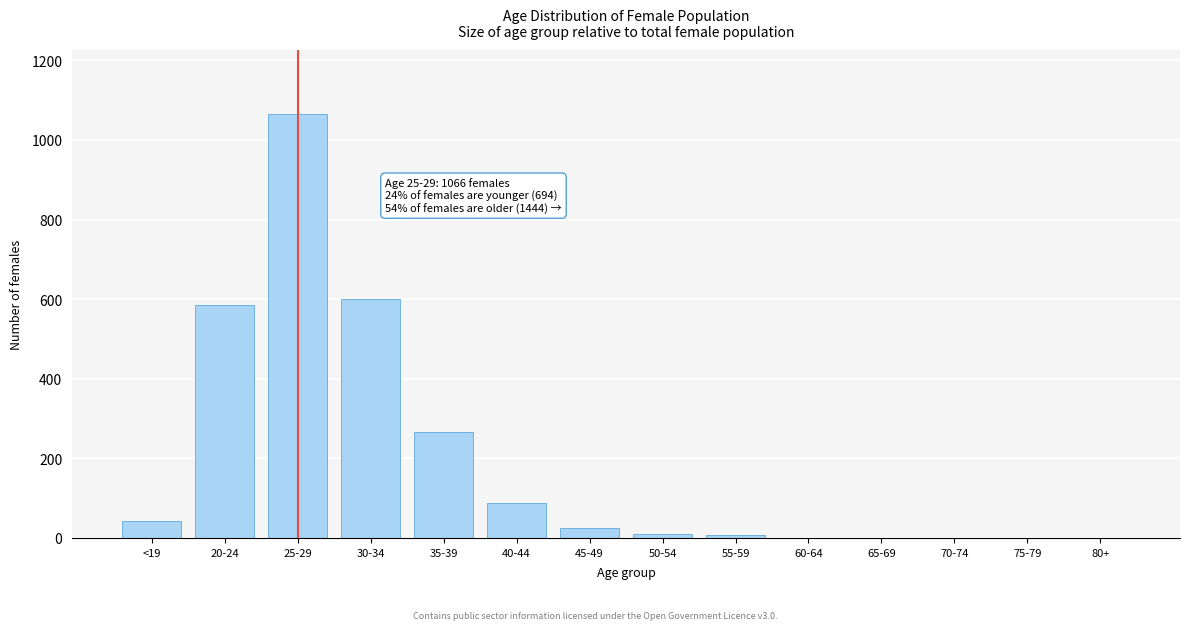

Where is the data nearest to the value 533?

20-24